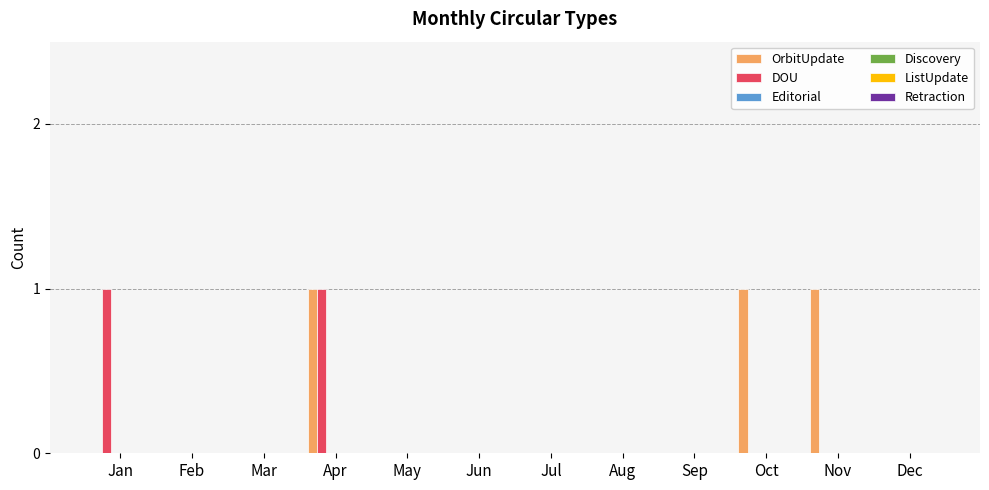

How many categories are shown in the chart?

12